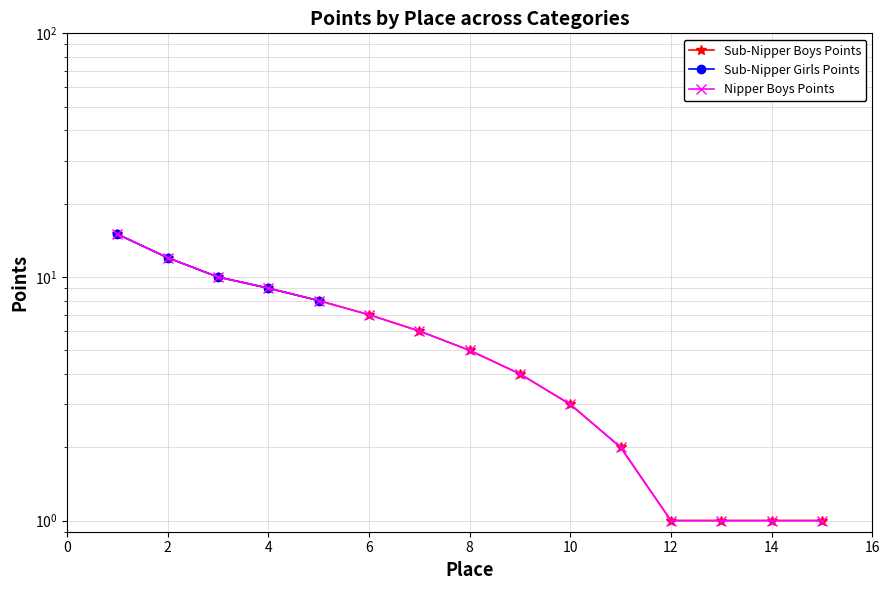

How many values in the Nipper Boys Points series are below 5?

7